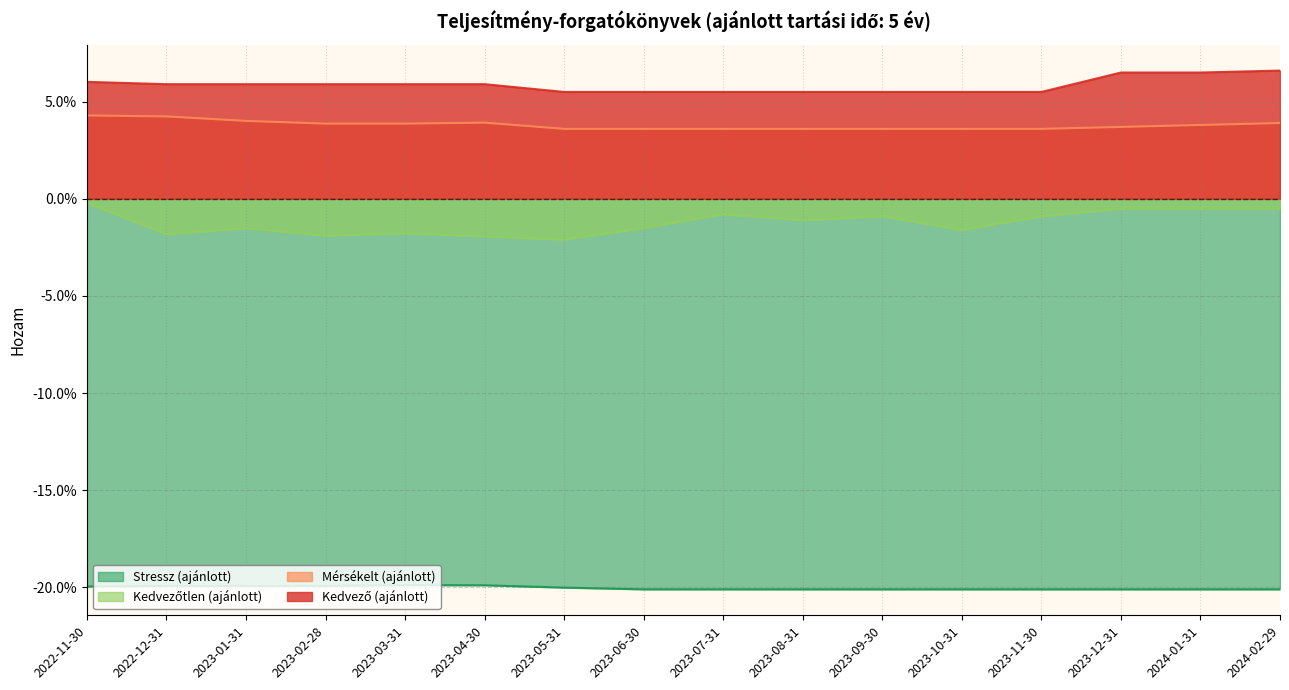

What is the smallest value displayed?

-0.2